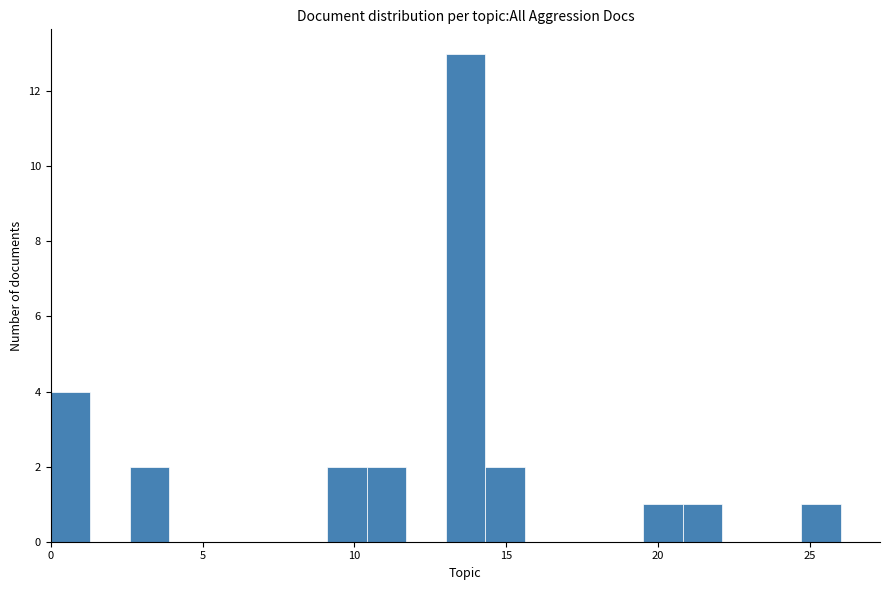

Read against the x-axis, roughly where is the centre of the tallest bar?

13.5